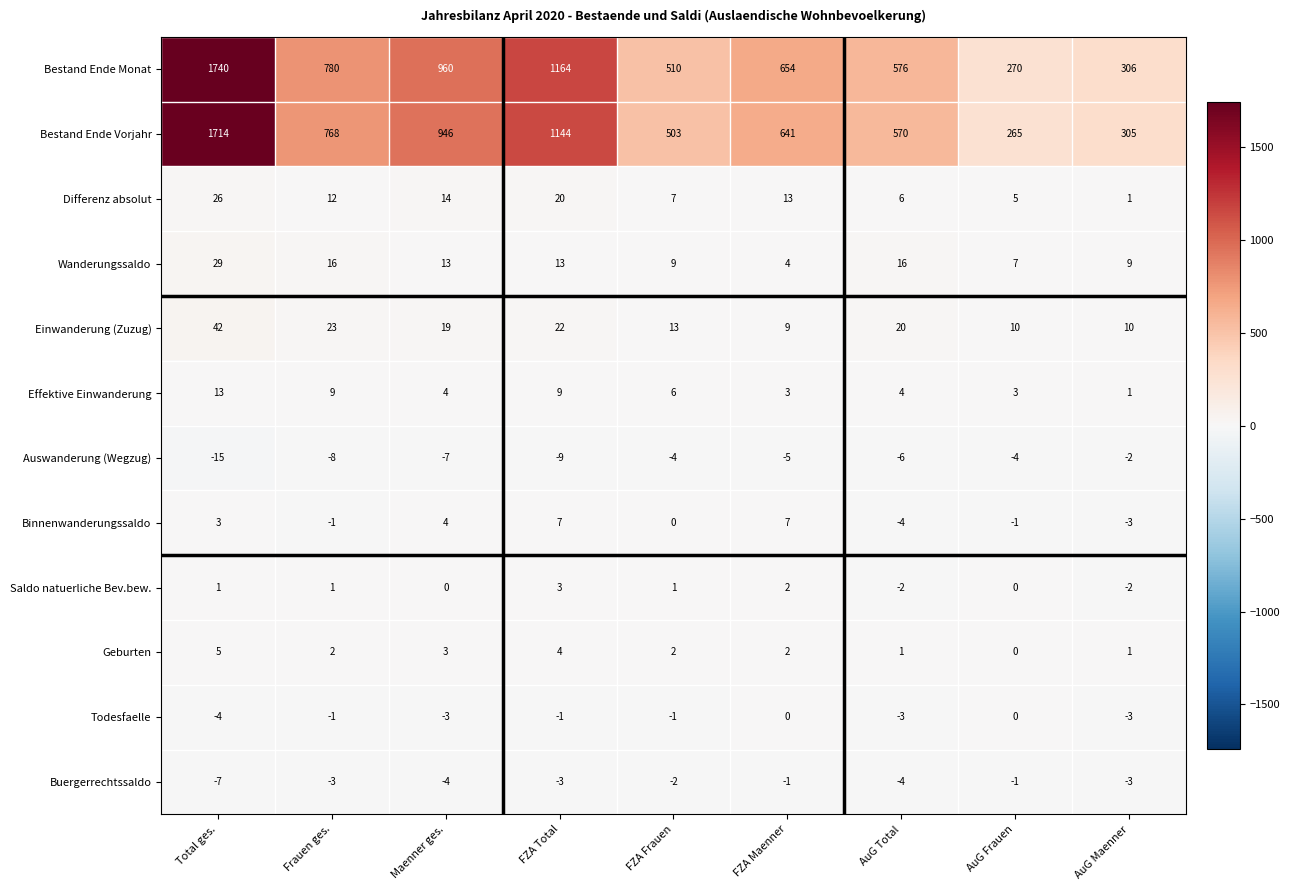

True or false: Bestand Ende Vorjahr has a value of 804 at AuG Total.

False